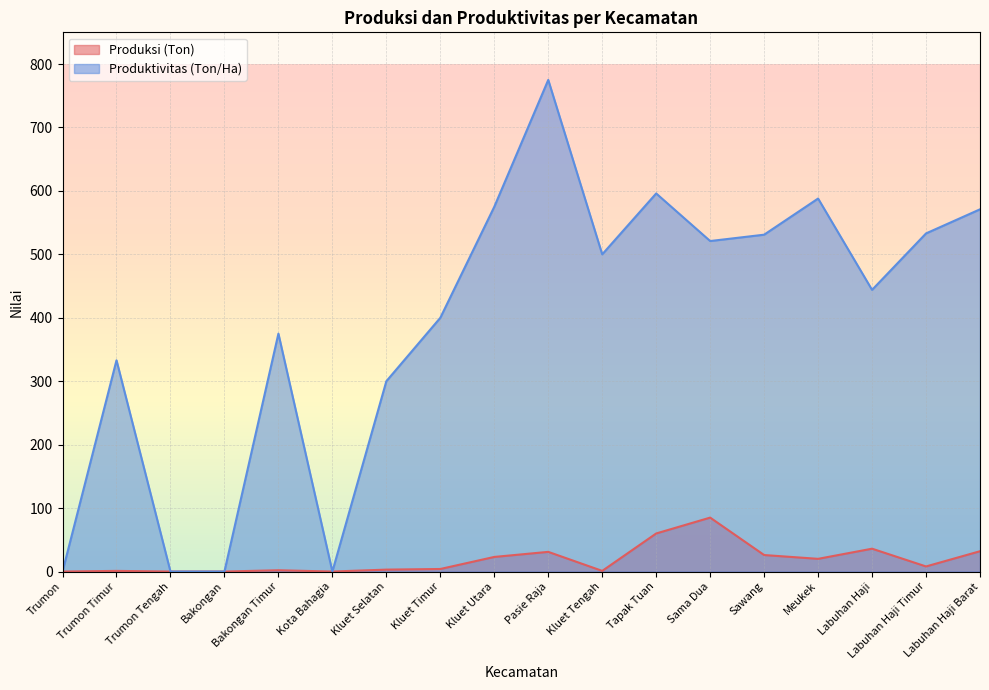

Where does the Produksi (Ton) series first go above 8?

Kluet Utara